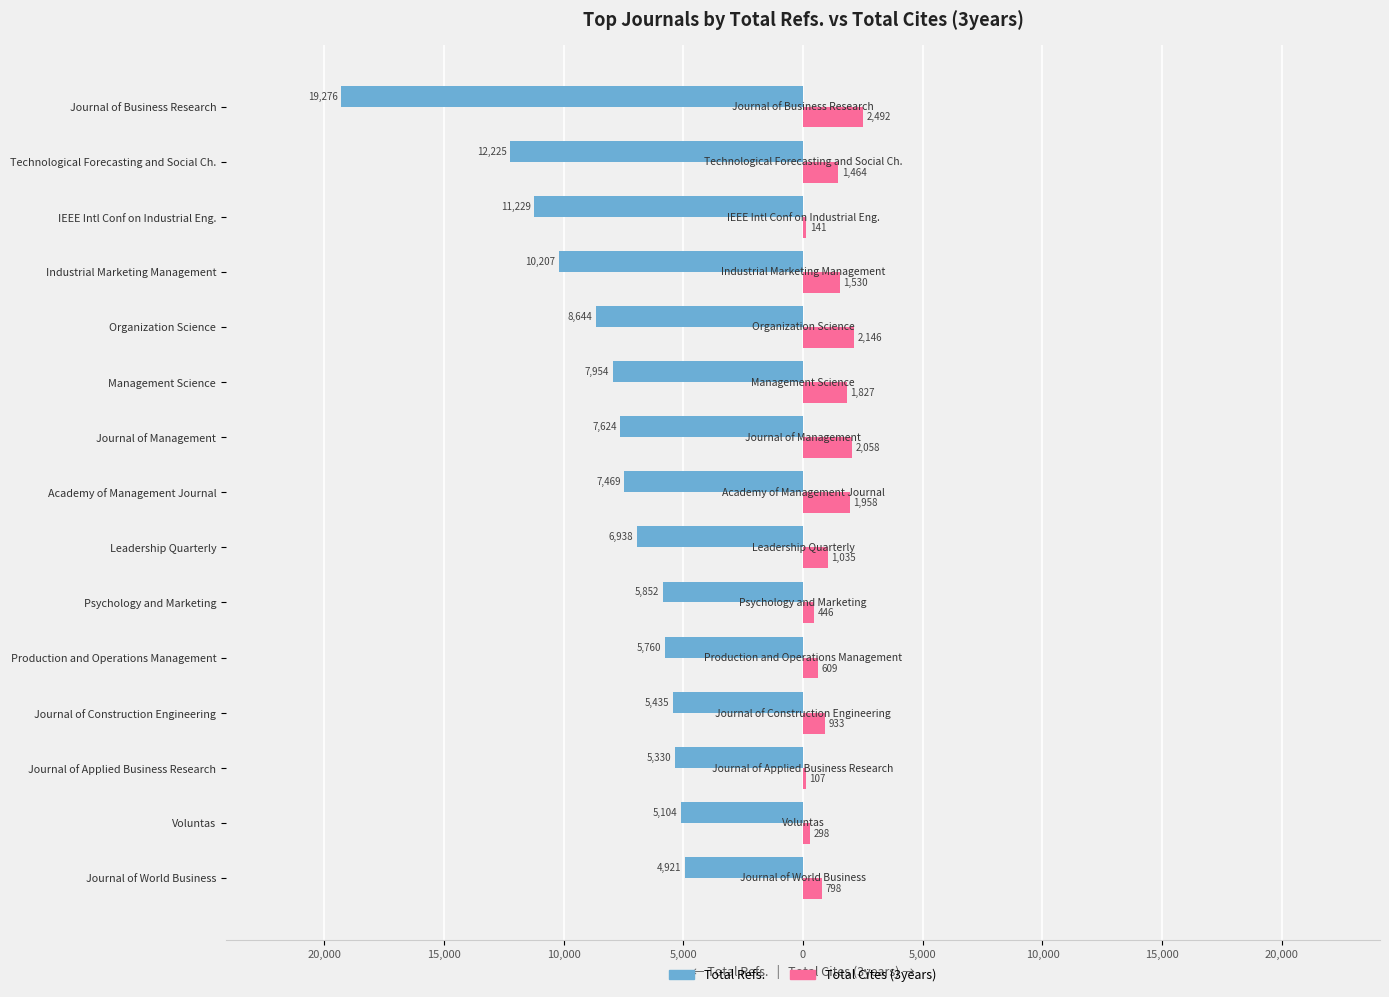

What are all the series names shown in the legend?

Total Refs., Total Cites (3years)